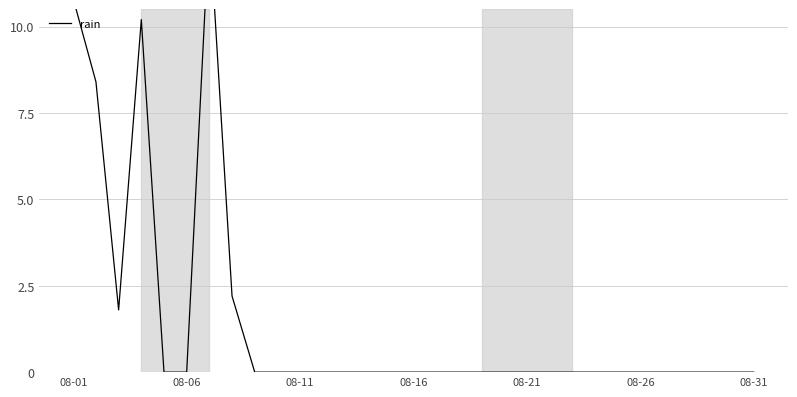

How many values are above zero?

6